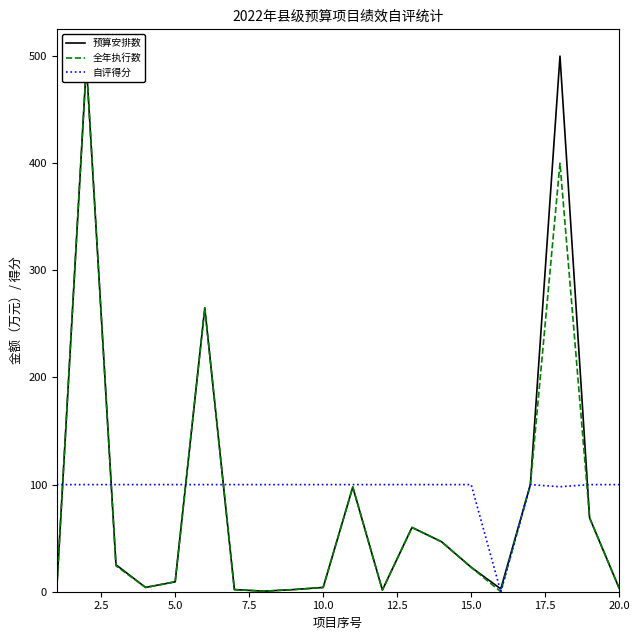

Reading right to left, list all the values displayed in this chart.

预算安排数: 3.2	69.0	500.0	100.0	2.6	22.8	46.6	60.0	1.6	97.7	4.0	2.0	0.5	2.0	265.0	9.3	4.0	25.2	492.6	3.1
全年执行数: 3.2	69.0	400.0	100.0	0.0	22.8	46.6	60.0	1.6	97.7	4.0	2.0	0.5	2.0	265.0	9.3	4.0	24.2	492.6	3.1
自评得分: 100.0	100.0	98.0	100.0	0.0	100.0	100.0	100.0	100.0	100.0	100.0	100.0	100.0	100.0	100.0	100.0	100.0	100.0	100.0	100.0